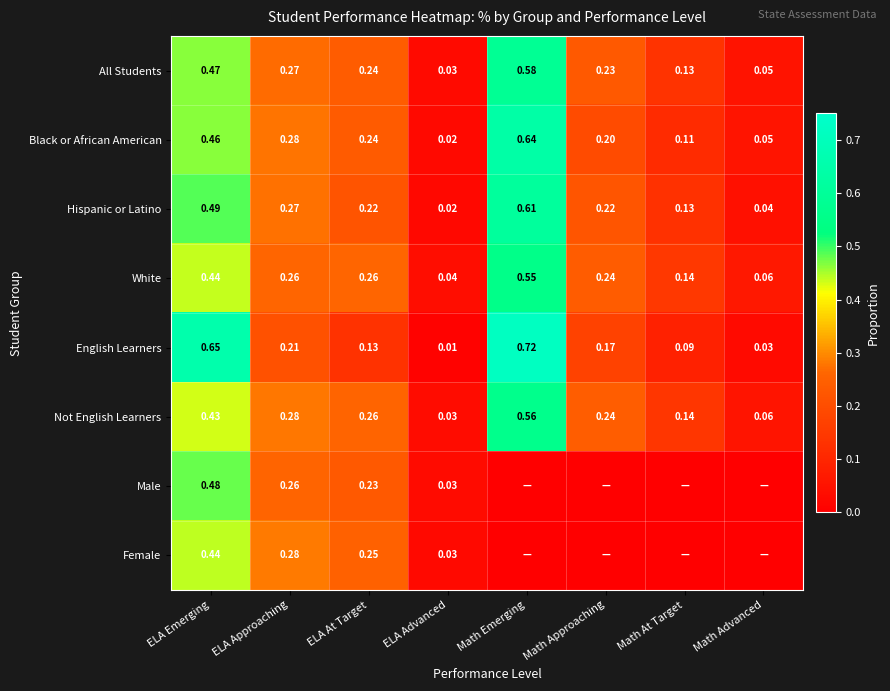

Rank the categories by All Students value from lowest to highest.

ELA Advanced, Math Advanced, Math At Target, Math Approaching, ELA At Target, ELA Approaching, ELA Emerging, Math Emerging